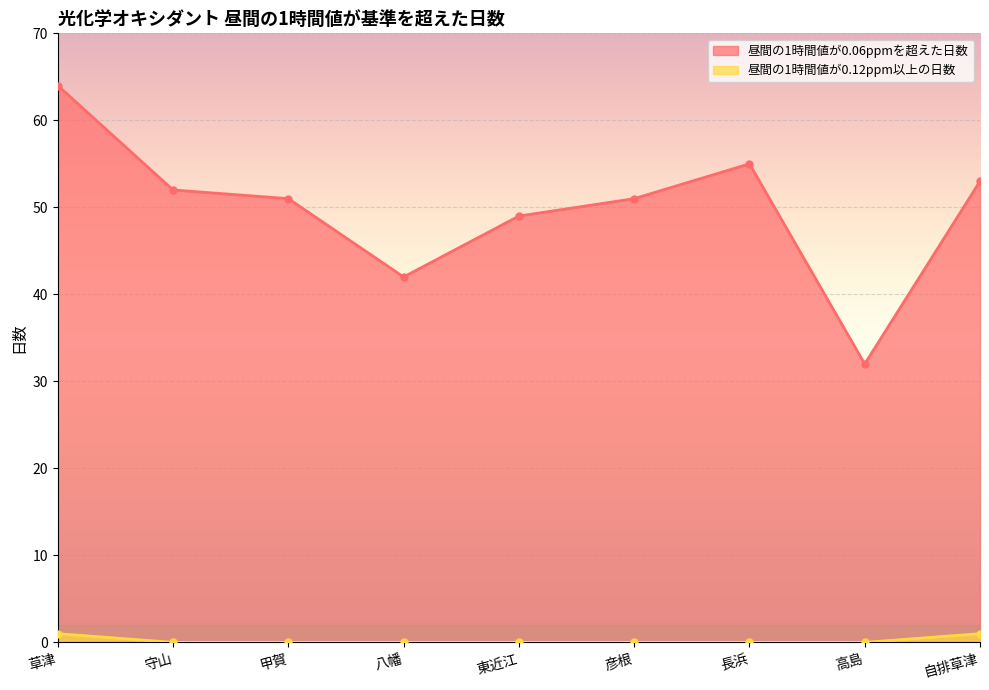

At which category is the sum across all series the highest?

草津